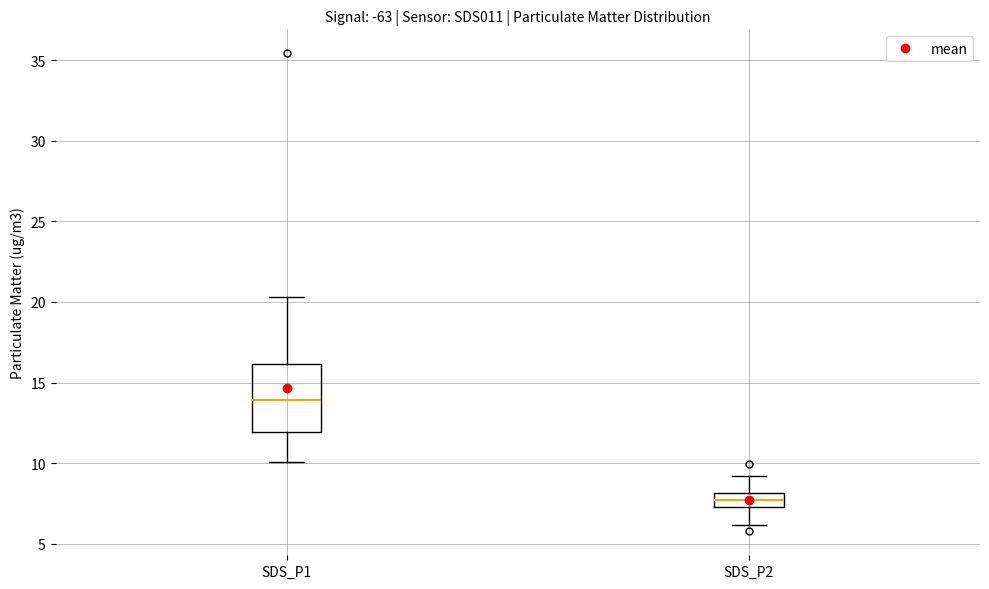

Reading left to right, read every box against the y-axis: the position of its median line, the range the box covers, and the ends of its whiskers. The values are not printed on the chart, so give them approximately, as read against the axis.

SDS_P1: median 14.0, box 12.0 to 16.0, whiskers 10.0 to 20.5
SDS_P2: median 7.5 (inside the box), box 7.5 to 8.0, whiskers 6.0 to 9.0